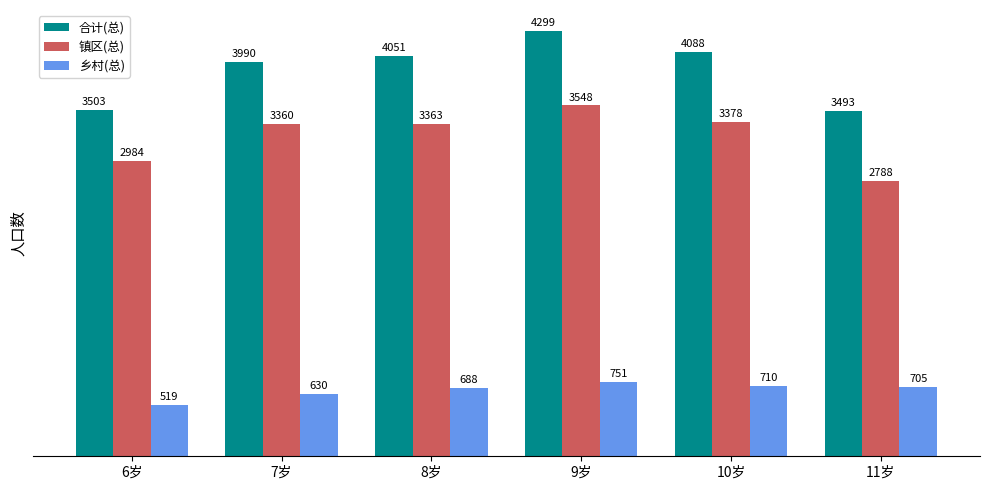

Where is 合计(总) nearest to the value 3896?

7岁